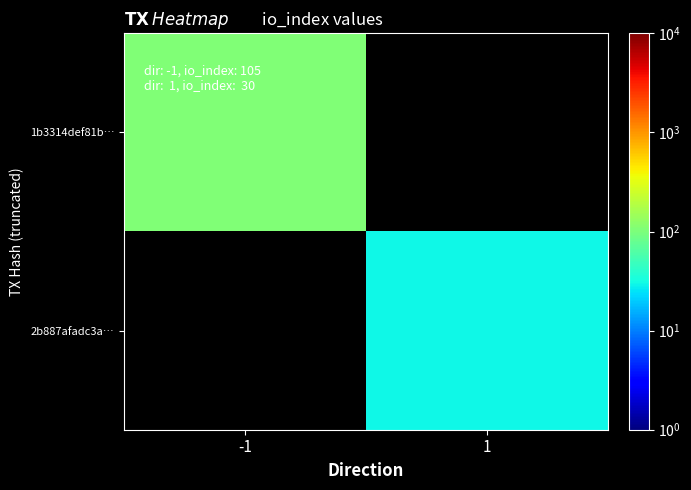

Which category has the lowest value across all series?

1